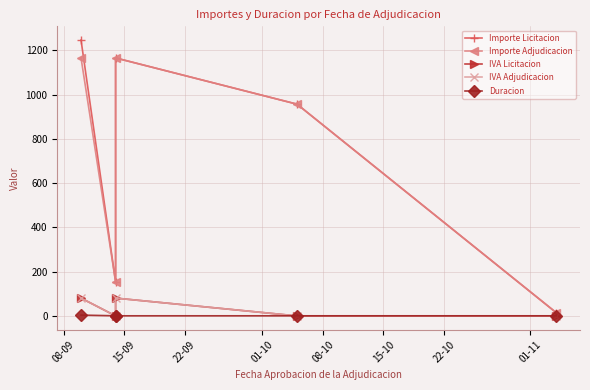

At which label does IVA Licitacion reach its peak?

08-09